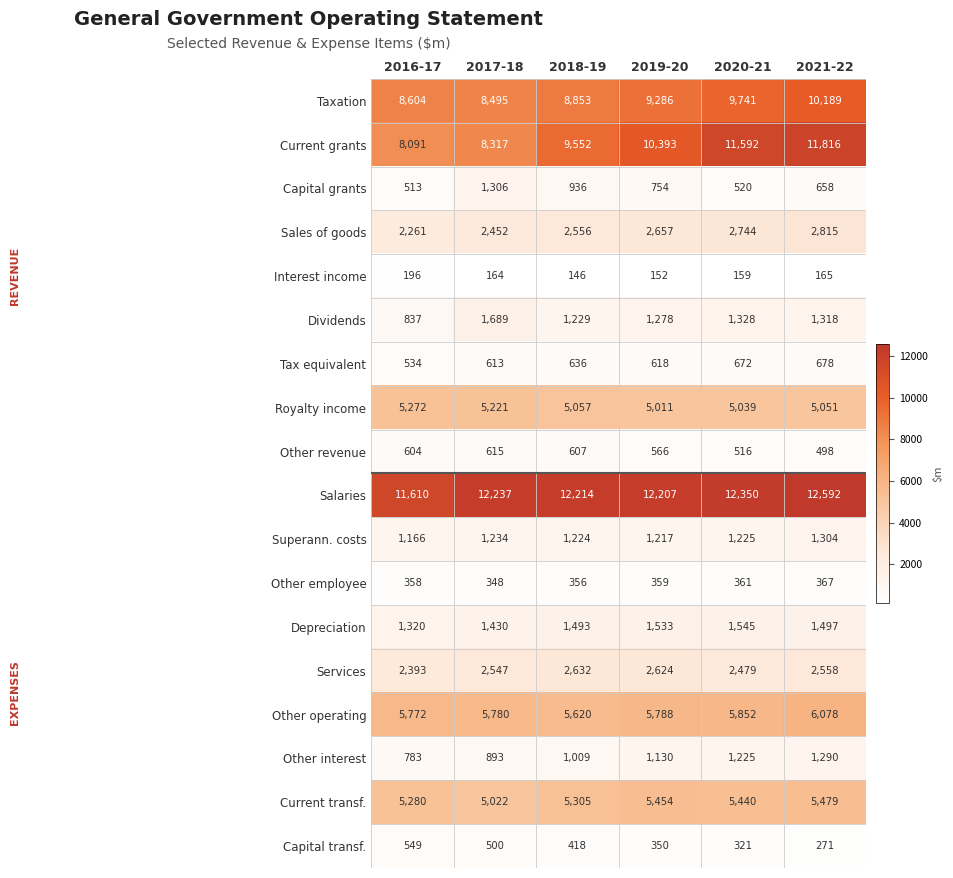

Where is Current grants nearest to the value 9953?

2018-19